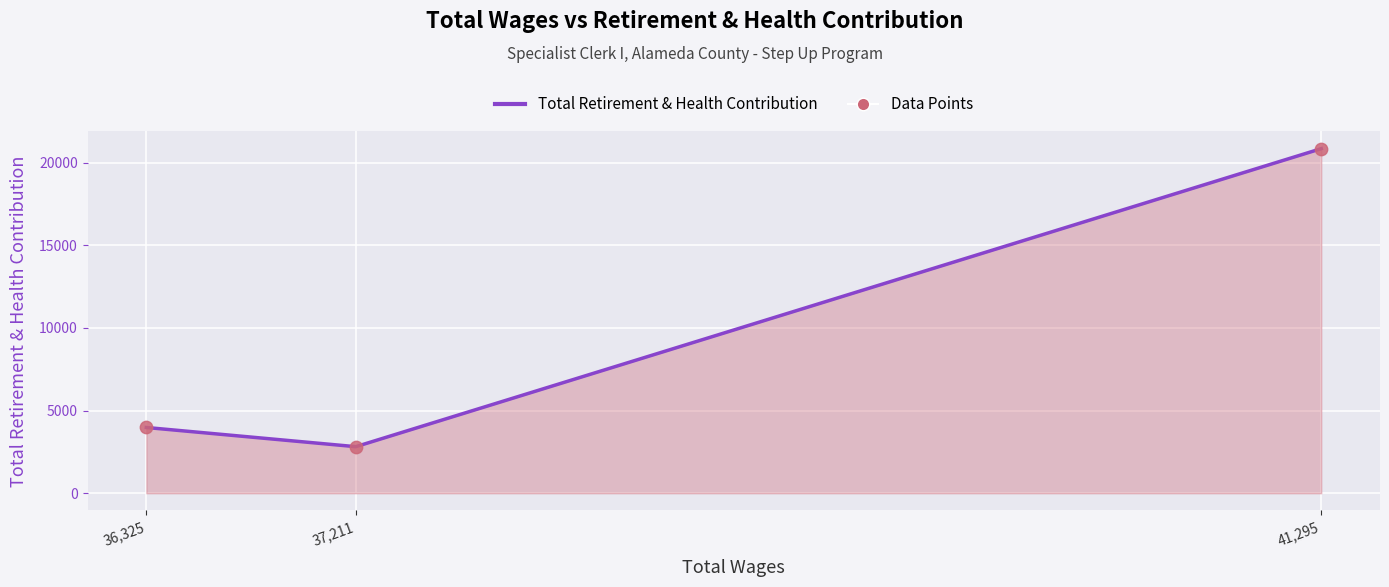

Which has a higher value, 37,211 or 36,325?

36,325